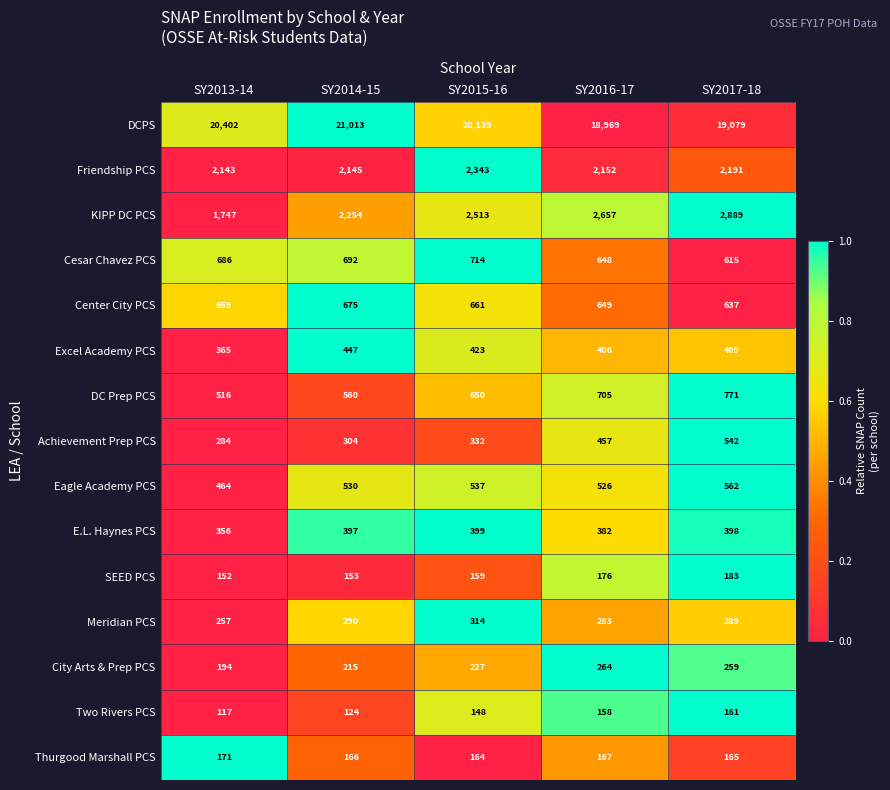

What is the total value across all series at SY2016-17?

28599